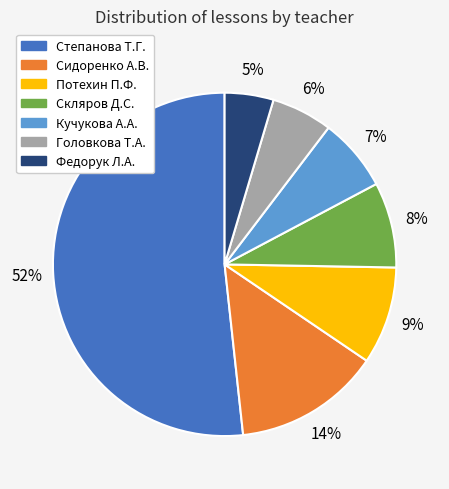

Do Федорук Л.А. and Головкова Т.А. together represent more than half of the pie?

No